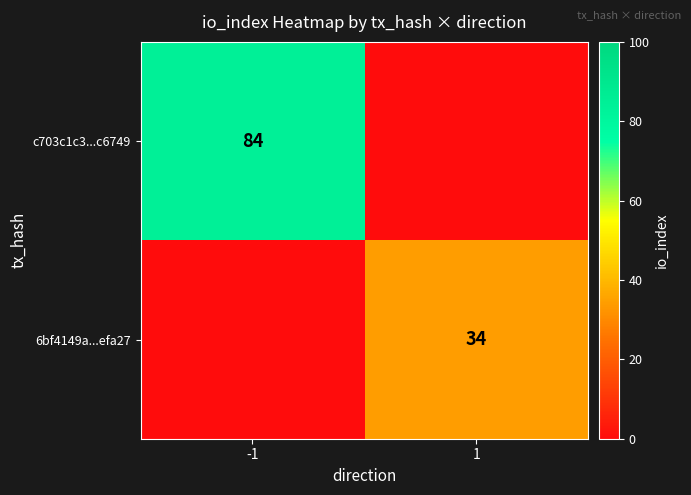

Which category has the lowest value across all series?

1